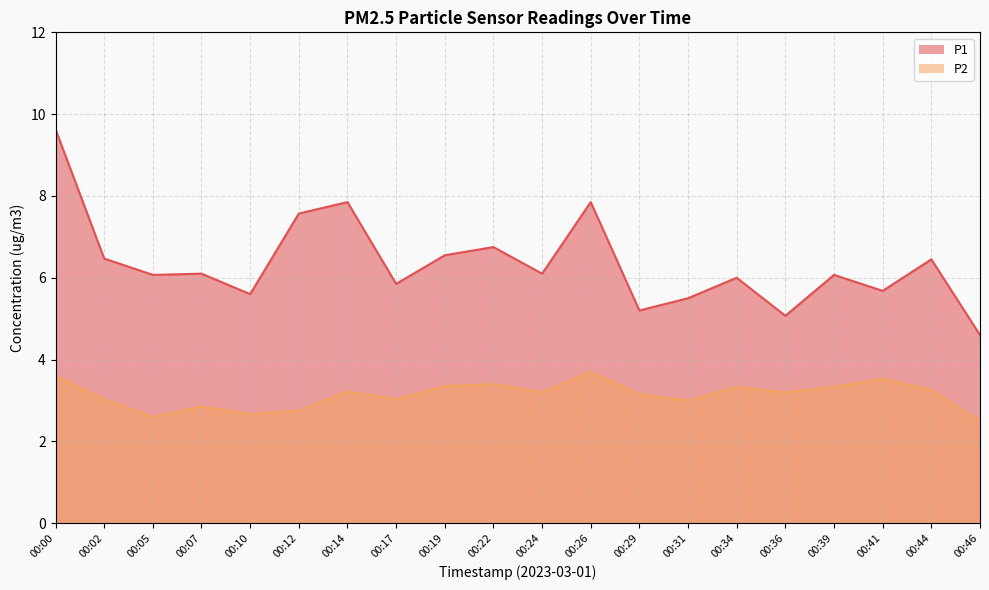

At which category does P2 reach its first local valley?

00:05